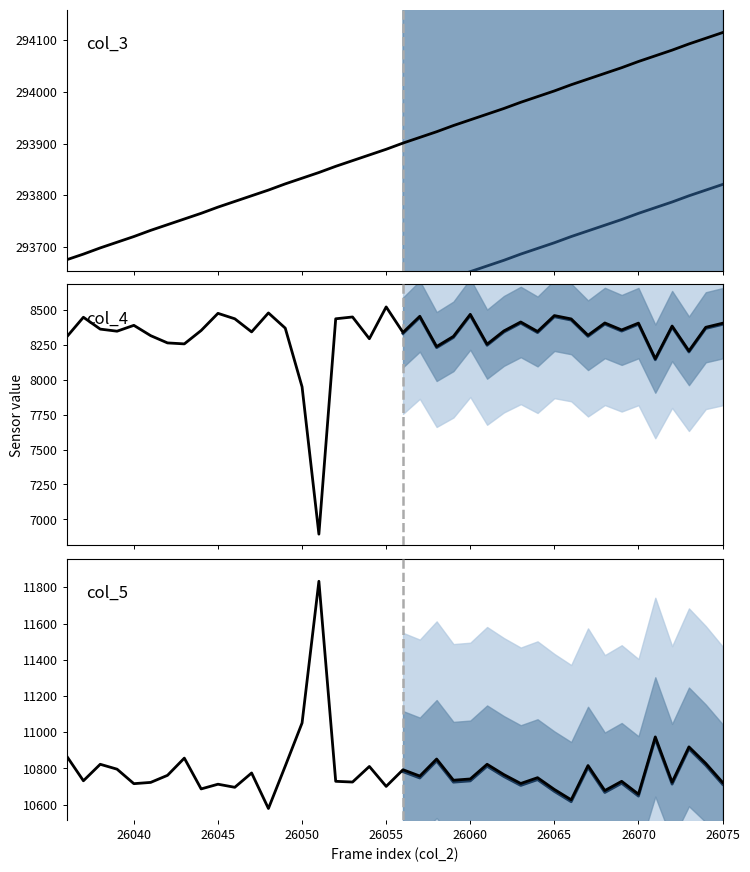

Reading left to right, transcribe all the data shown in this chart.

col_3: 293675	293686	293698	293709	293720	293732	293743	293754	293765	293777	293788	293799	293810	293822	293833	293844	293856	293867	293878	293889	293901	293912	293923	293935	293946	293957	293968	293980	293991	294002	294014	294025	294036	294047	294059	294070	294081	294093	294104	294115
col_4: 8307	8449	8364	8349	8391	8317	8265	8258	8354	8477	8438	8344	8480	8371	7950	6894	8438	8451	8295	8523	8340	8456	8239	8312	8470	8256	8351	8415	8347	8461	8437	8320	8408	8358	8407	8152	8386	8208	8377	8406
col_5: 10869	10732	10823	10796	10716	10723	10762	10857	10687	10713	10696	10775	10579	10813	11051	11833	10729	10725	10811	10701	10793	10758	10852	10735	10742	10823	10766	10717	10749	10684	10627	10816	10678	10729	10658	10974	10724	10919	10828	10723